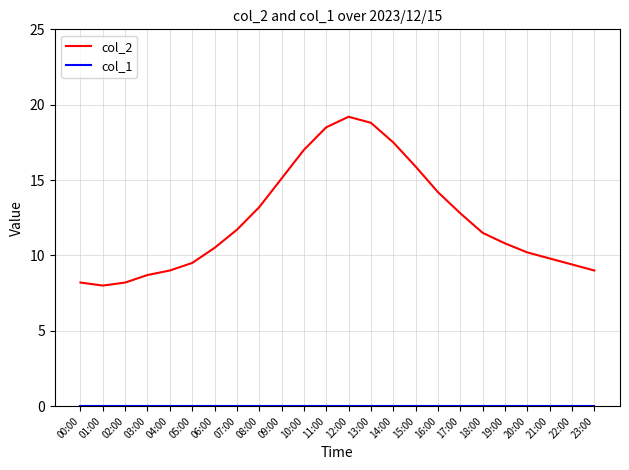

Which series has the largest total across all categories?

col_2